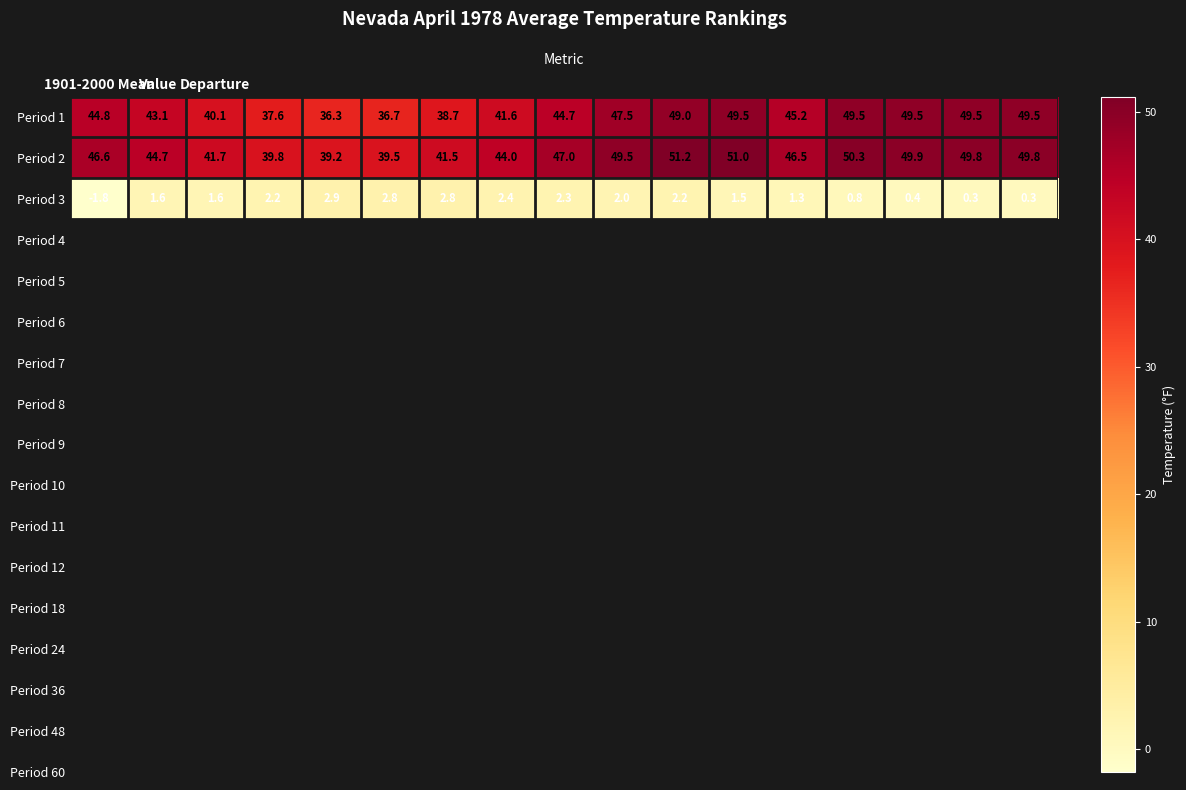

Which series has the largest total across all categories?

Period 2